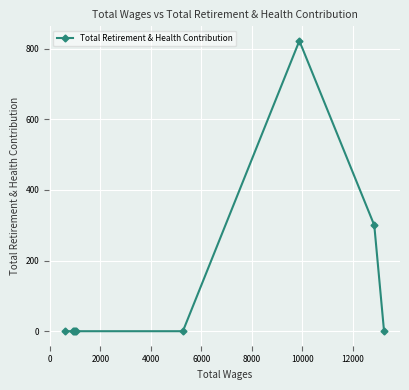

What is the average value?

125